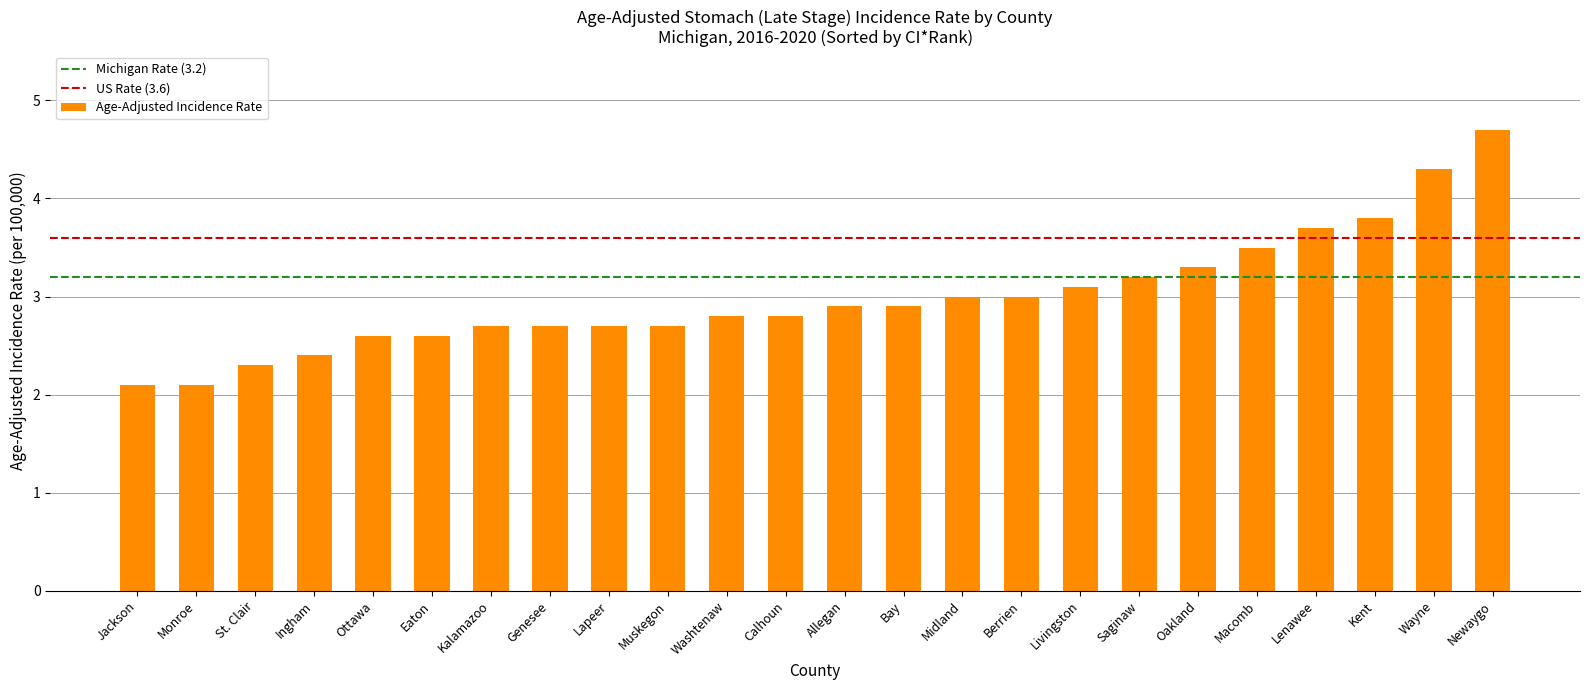

True or false: the data shows 4.3 at Midland.

False